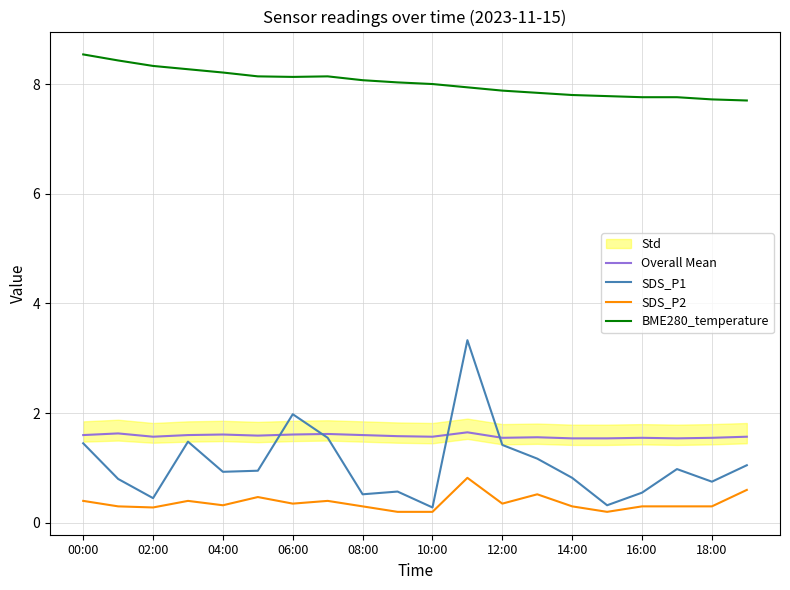

What is the maximum value shown in the chart?

8.5